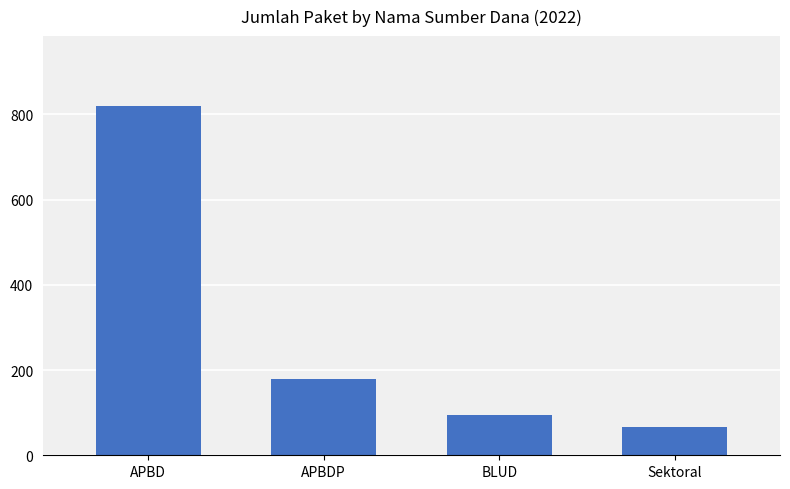

Which category has the lowest value across all series?

Sektoral